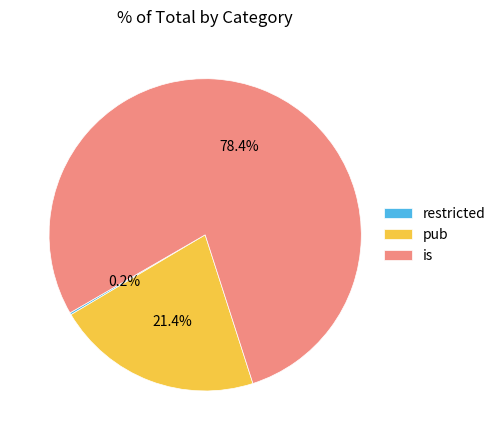

Is there any slice that represents more than half of the pie?

Yes